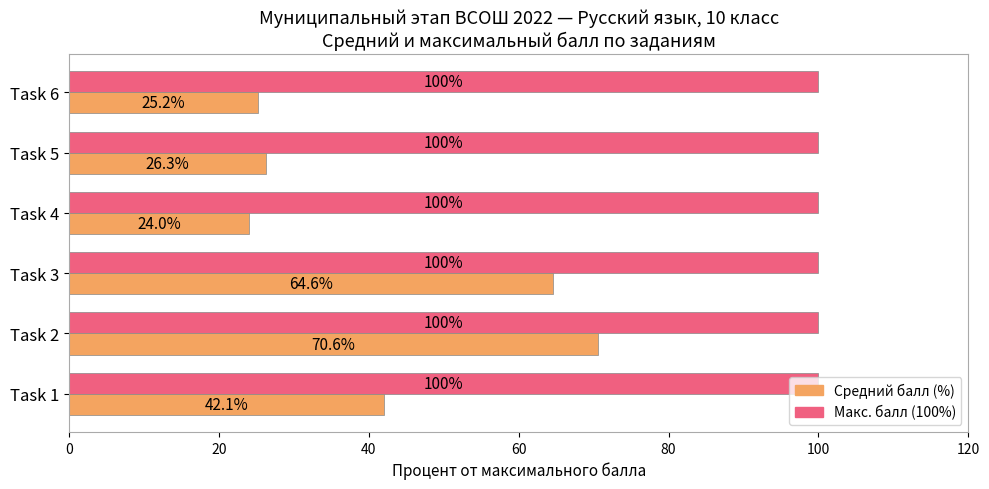

Rank the series by their maximum value, from highest to lowest.

Макс. балл (100%), Средний балл (%)